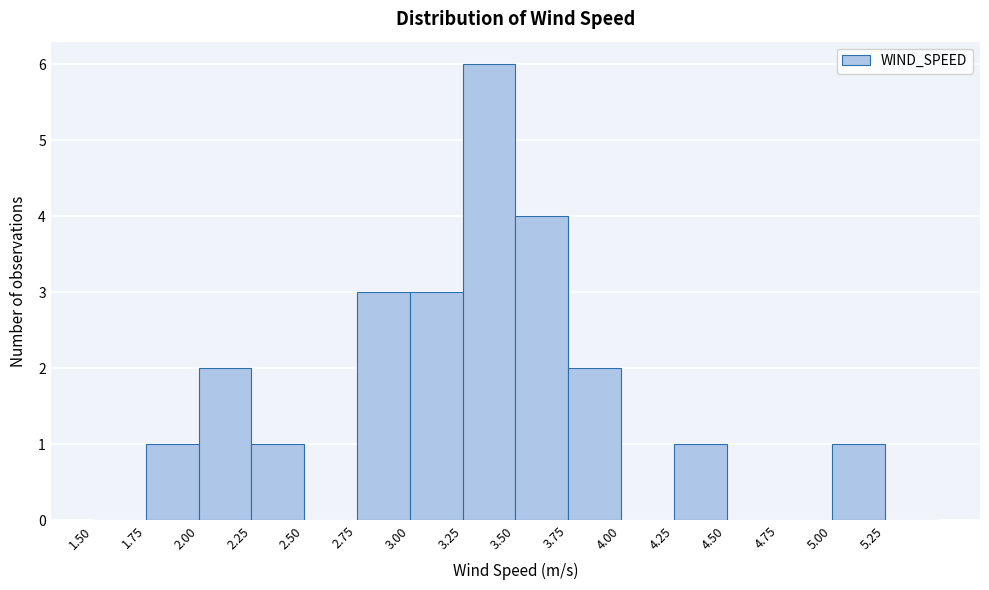

What is the height of the bar covering 3.00 to 3.25 on the x-axis? The values are not printed on the chart, so give them approximately, as read against the axis.

3